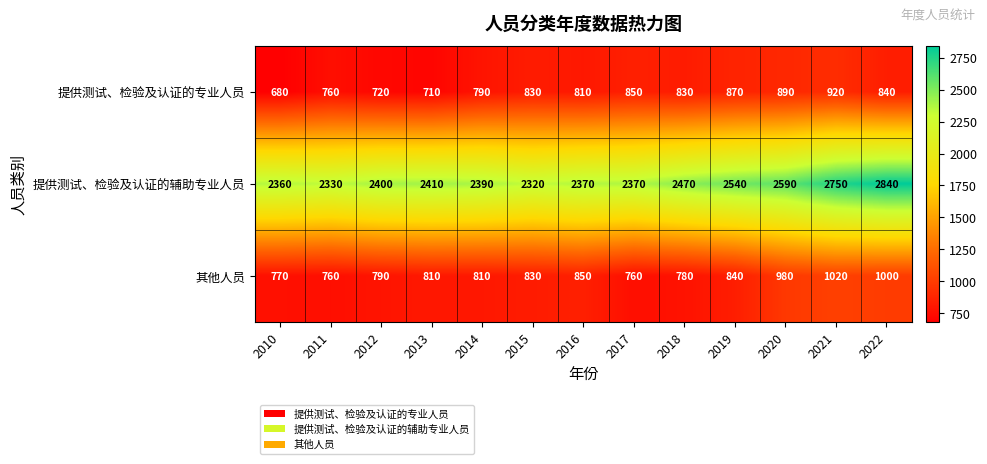

Count the number of data series in this chart.

3